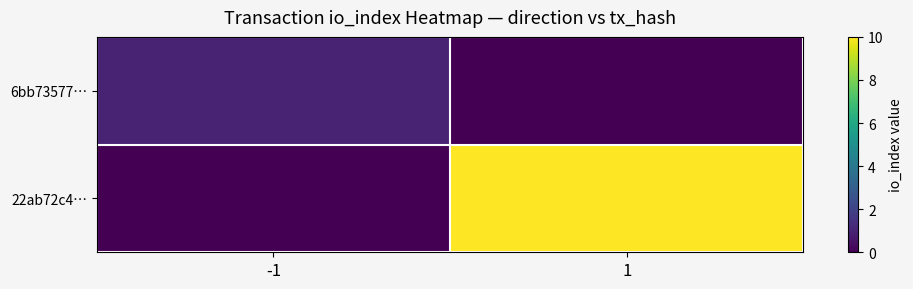

Rank the series by their average value, from lowest to highest.

6bb73577…, 22ab72c4…